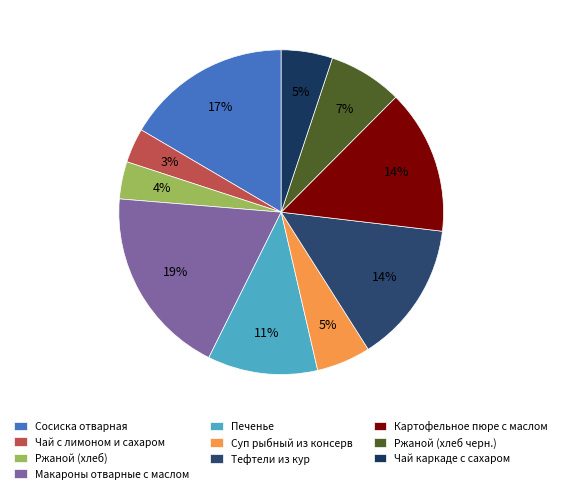

Which slice is the largest?

Макароны отварные с маслом